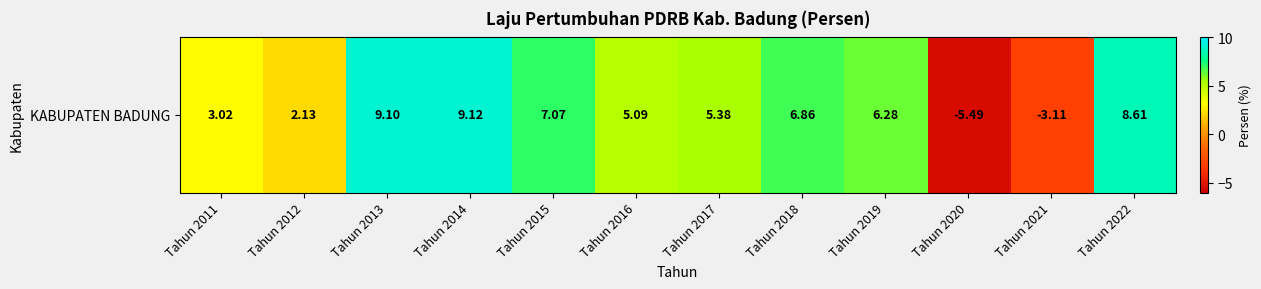

What is the minimum value shown in the chart?

-5.5